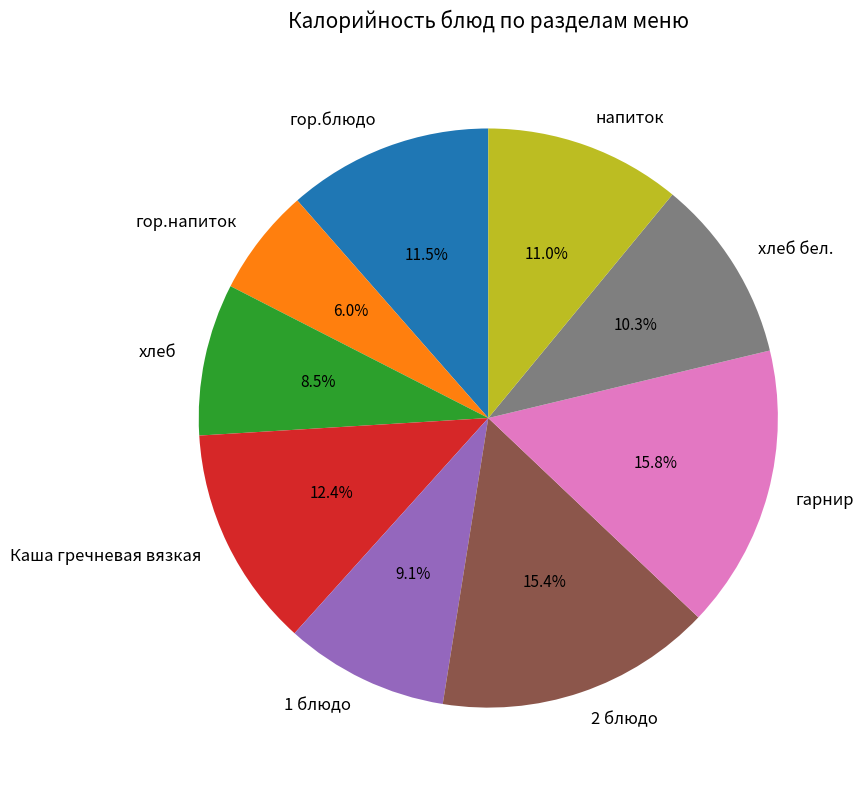

Is there any slice that represents more than half of the pie?

No